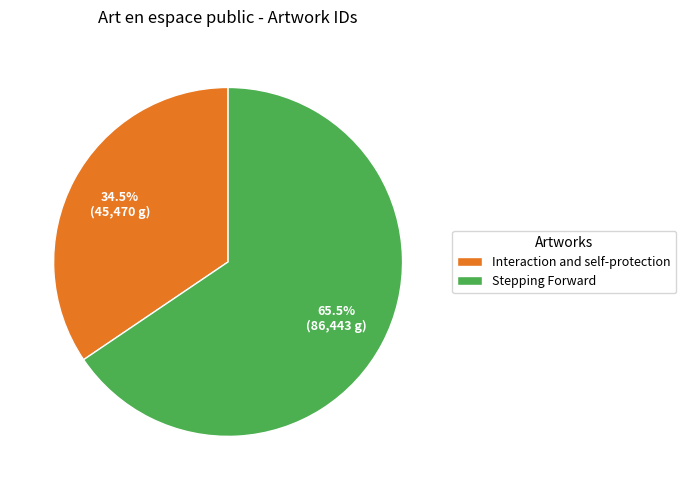

What is the majority slice?

Stepping Forward